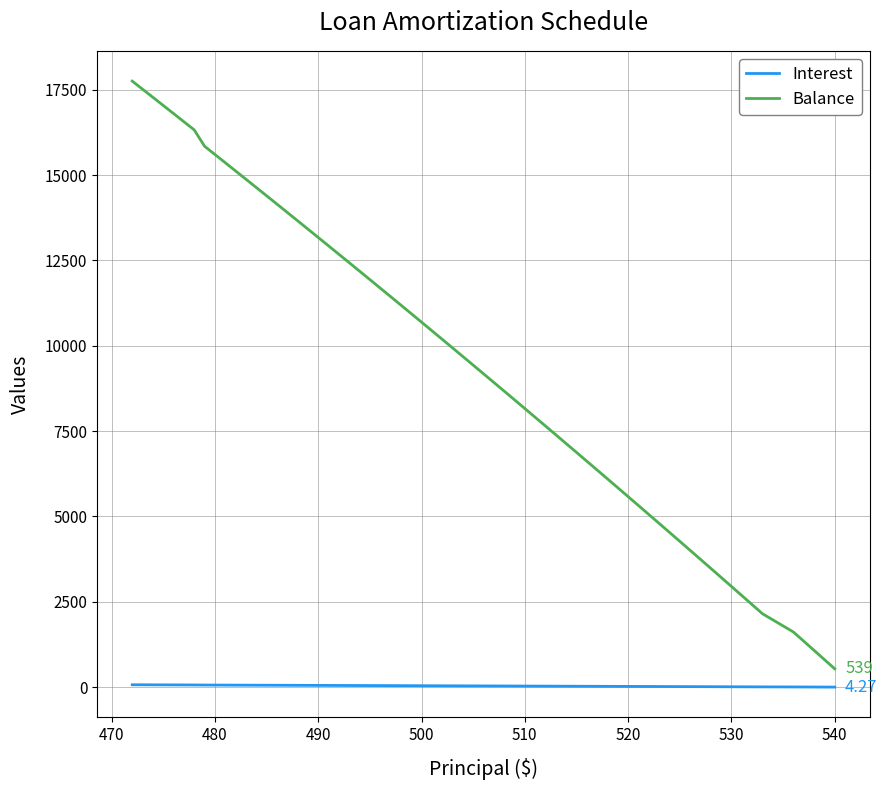

Which series has the largest range (max minus min)?

Balance